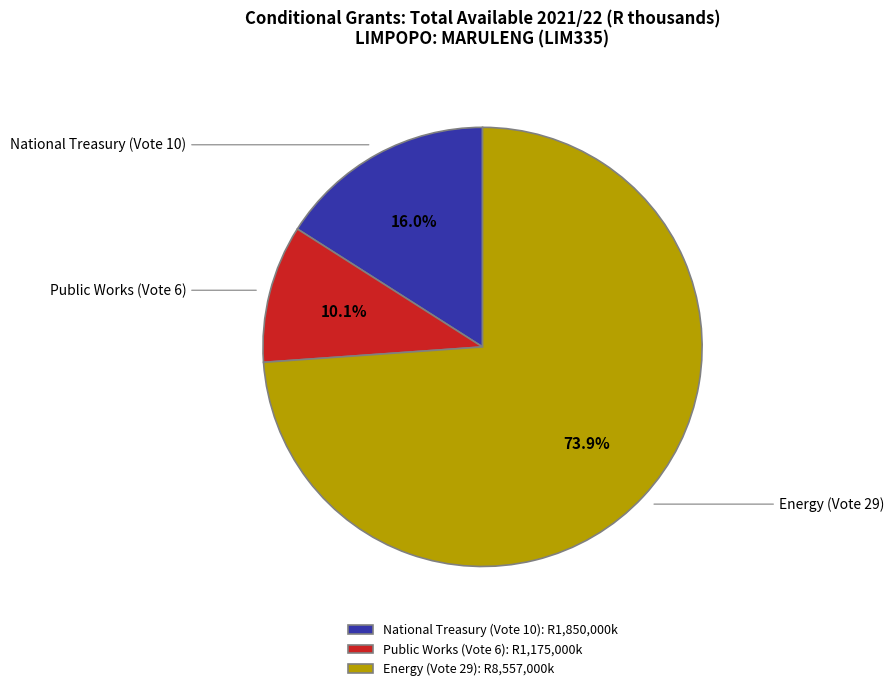

The National Treasury (Vote 10) slice represents 22% of the pie. True or false?

False